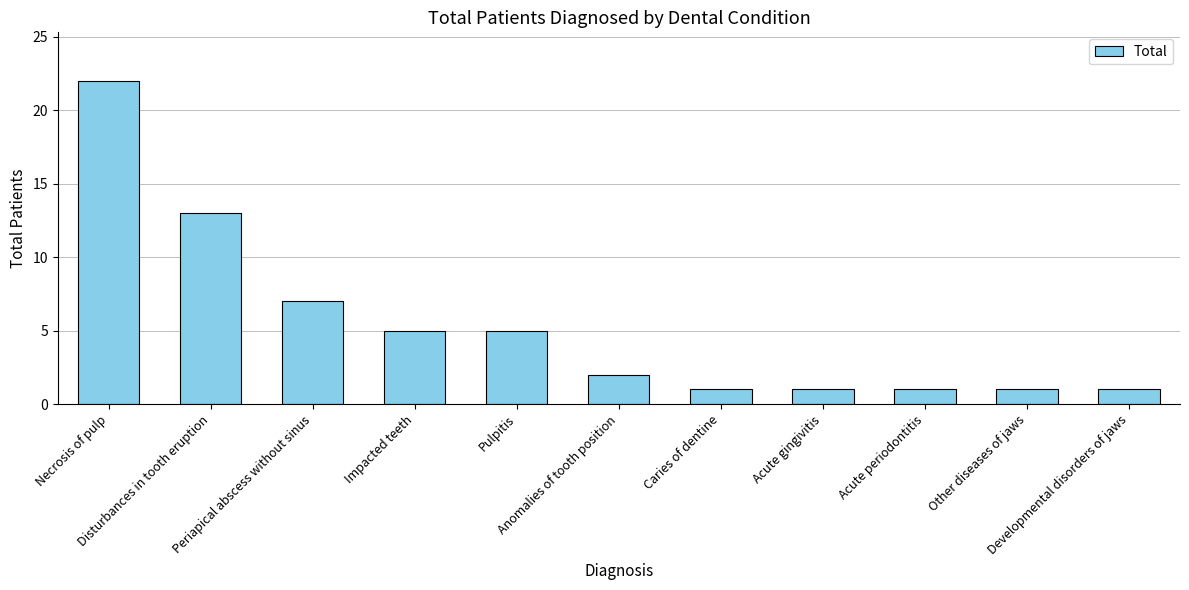

What is the label of the 11th bar from the left?

Developmental disorders of jaws